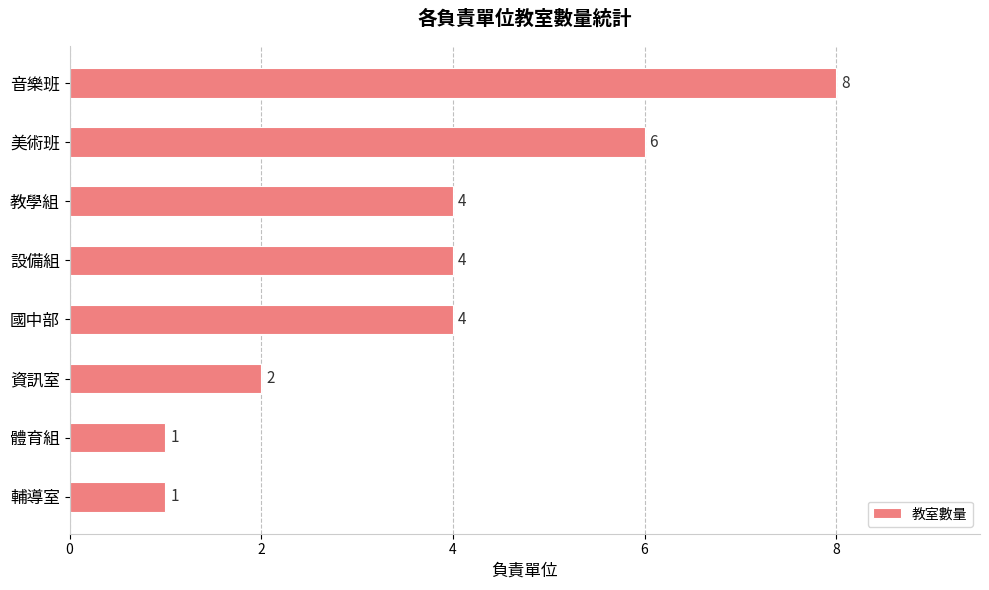

How many values are below 4?

3